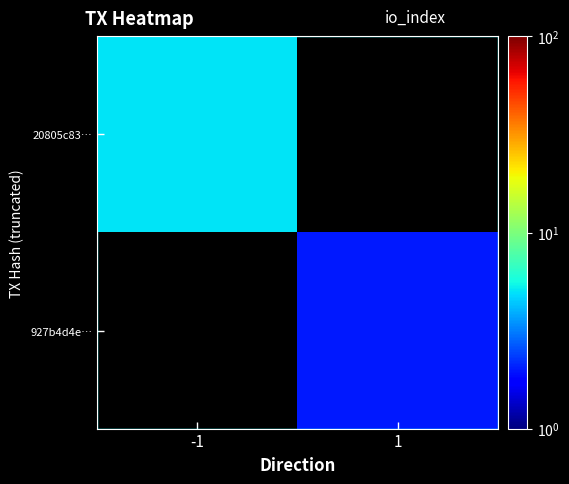

True or false: 927b4d4e… has a value of 2.0 at 1.

True